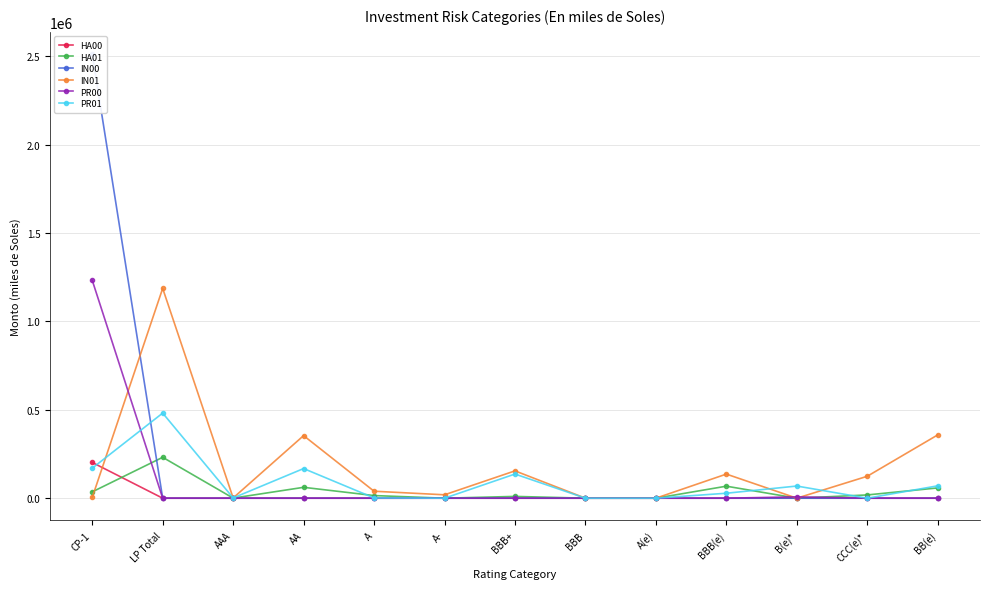

Rank the series by their maximum value, from highest to lowest.

IN00, PR00, IN01, PR01, HA01, HA00